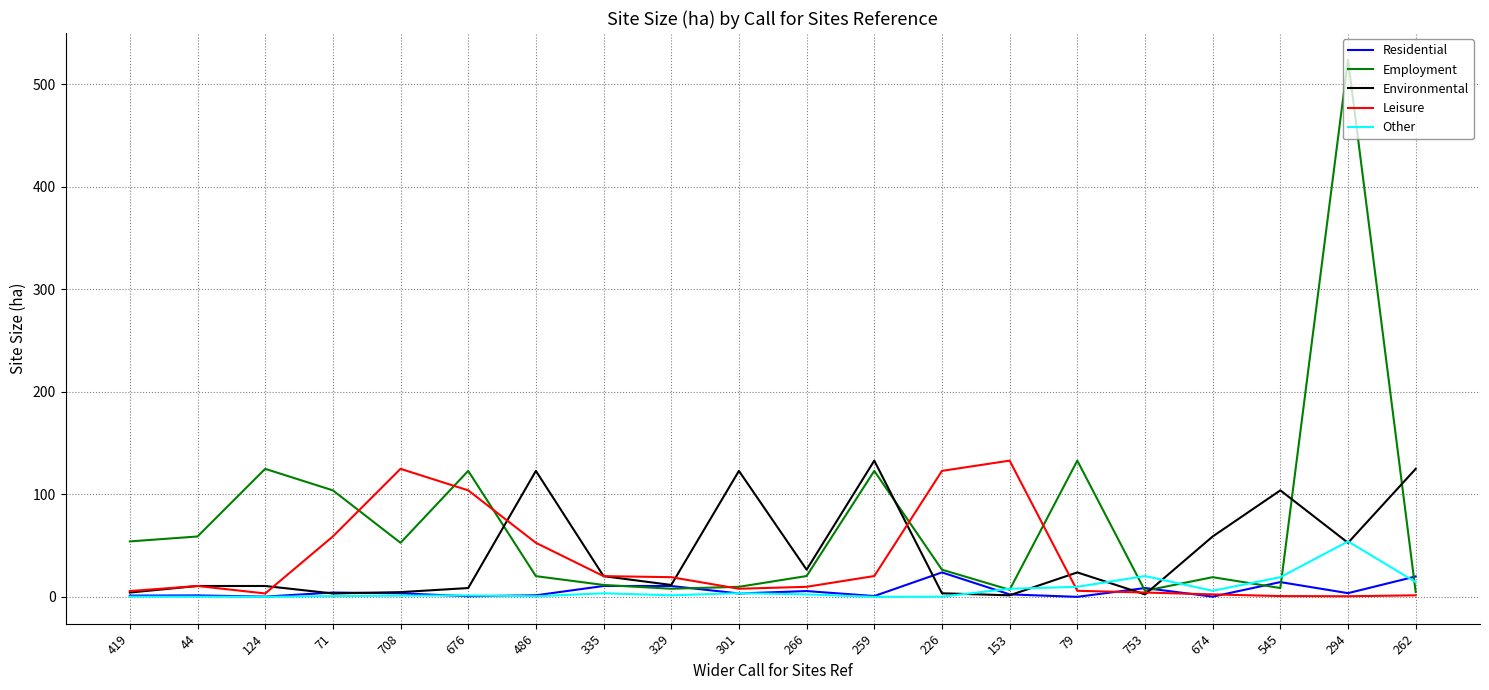

Between which two adjacent categories do Employment and Environmental first intersect?

676 and 486